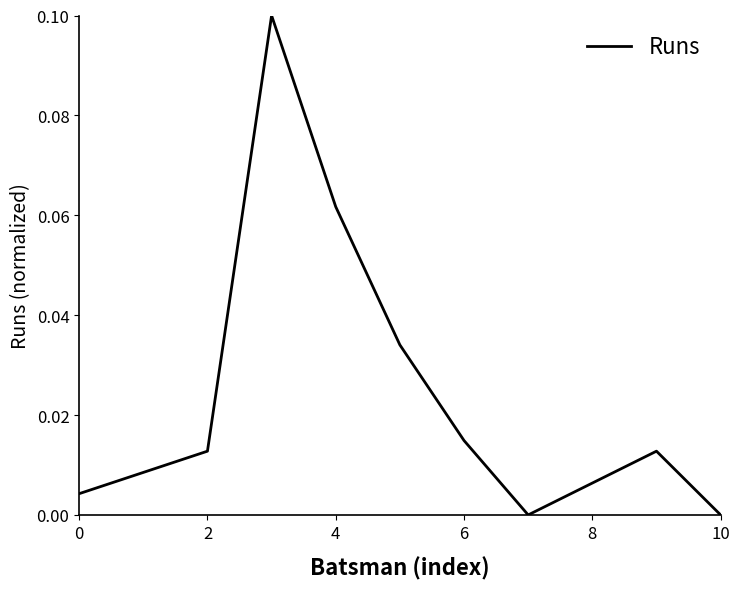

Which has a higher value, 10 or 6?

6